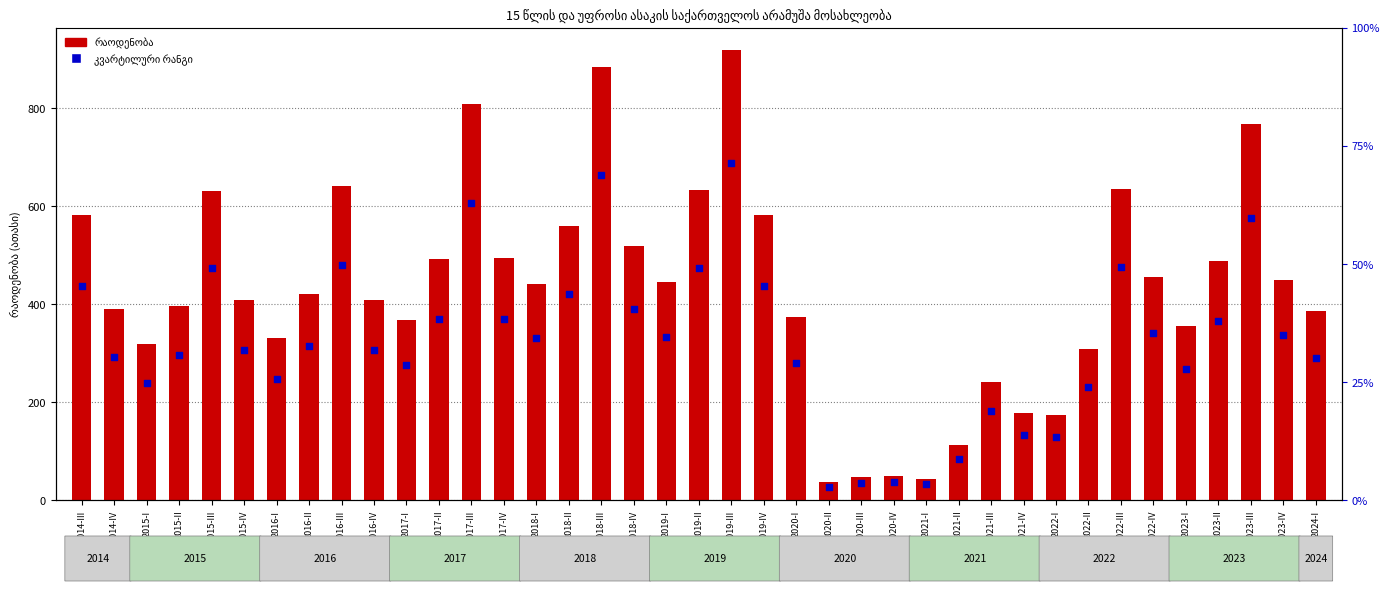

What are all the series names shown in the legend?

რაოდენობა (ათასი), კვარტილური რანგი